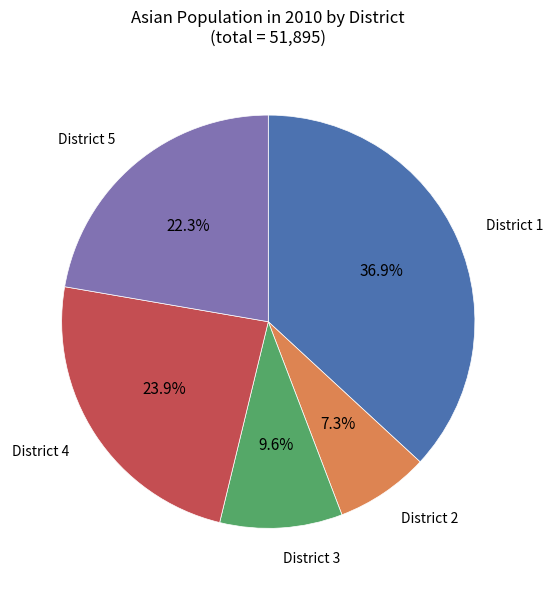

Is District 2 the majority of the pie?

No